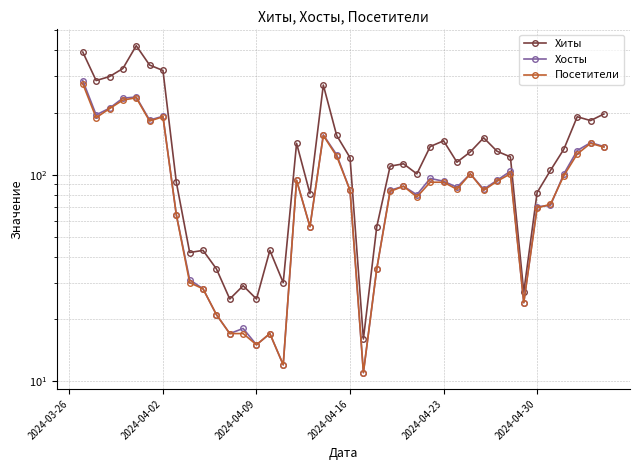

Count the number of data series in this chart.

3